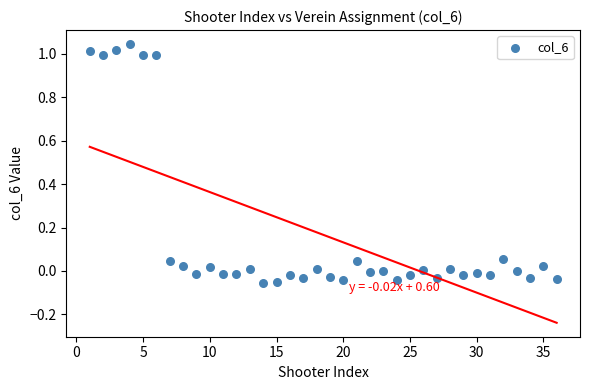

What is the range of X values (max minus min)?

35.0